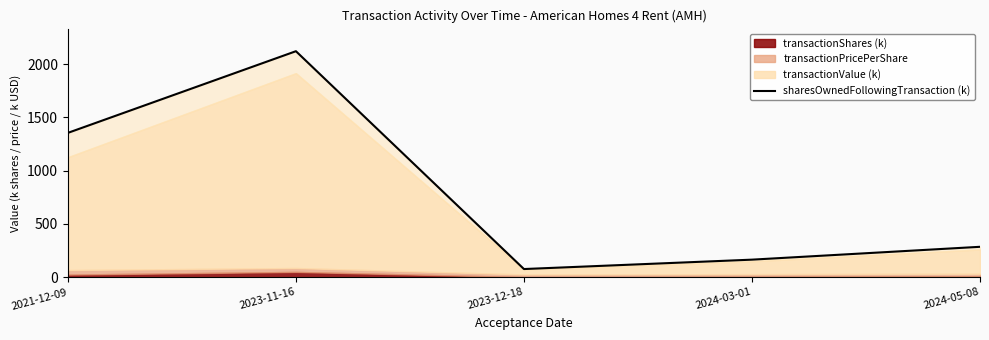

The chart shows a value of 492.3 at 2024-05-08. True or false?

False